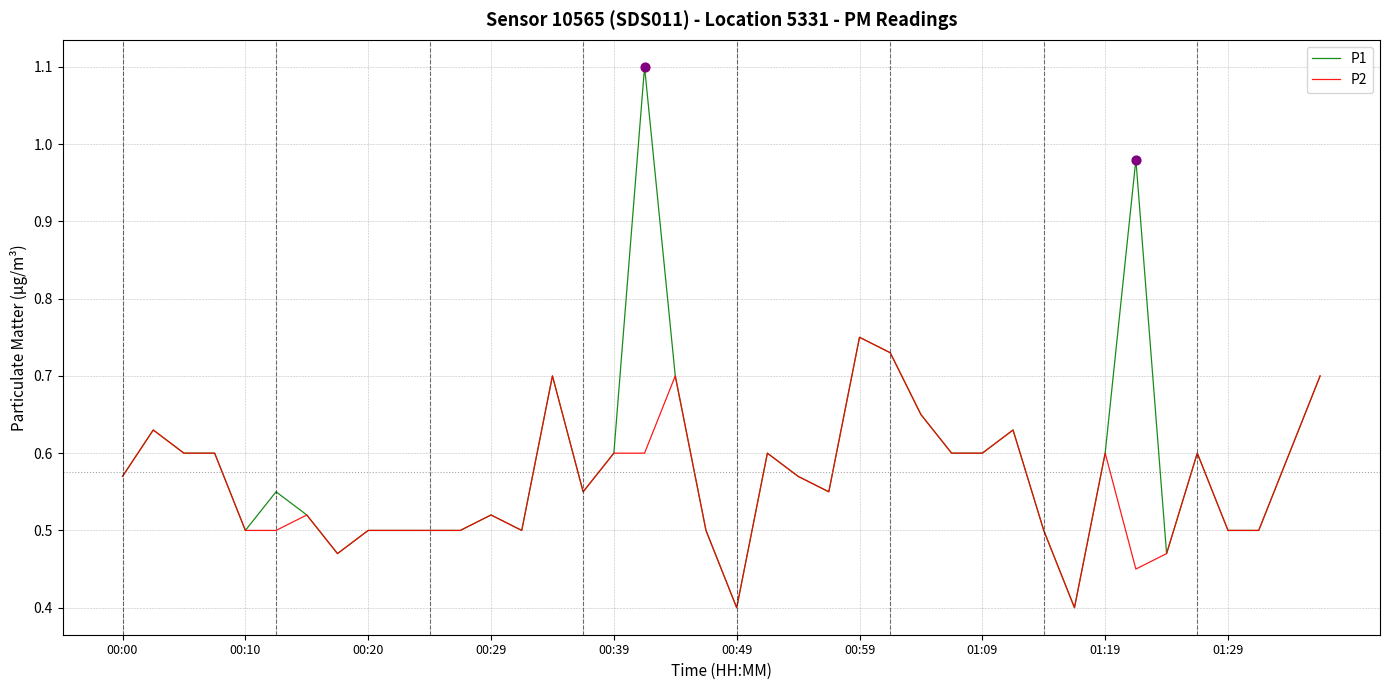

What is the smallest value displayed?

0.4